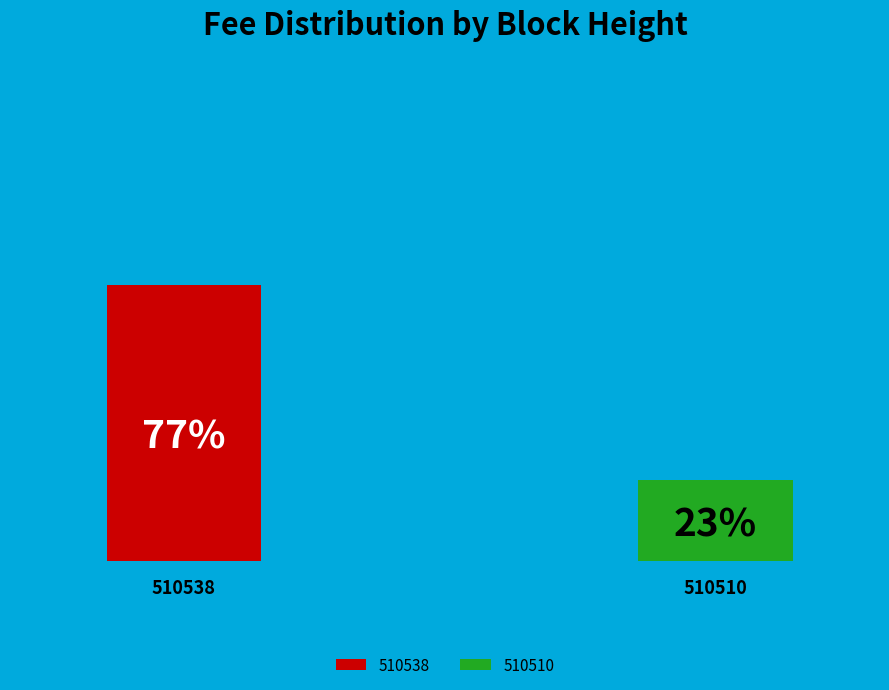

To the nearest percent, what portion does 510510 represent?

23%